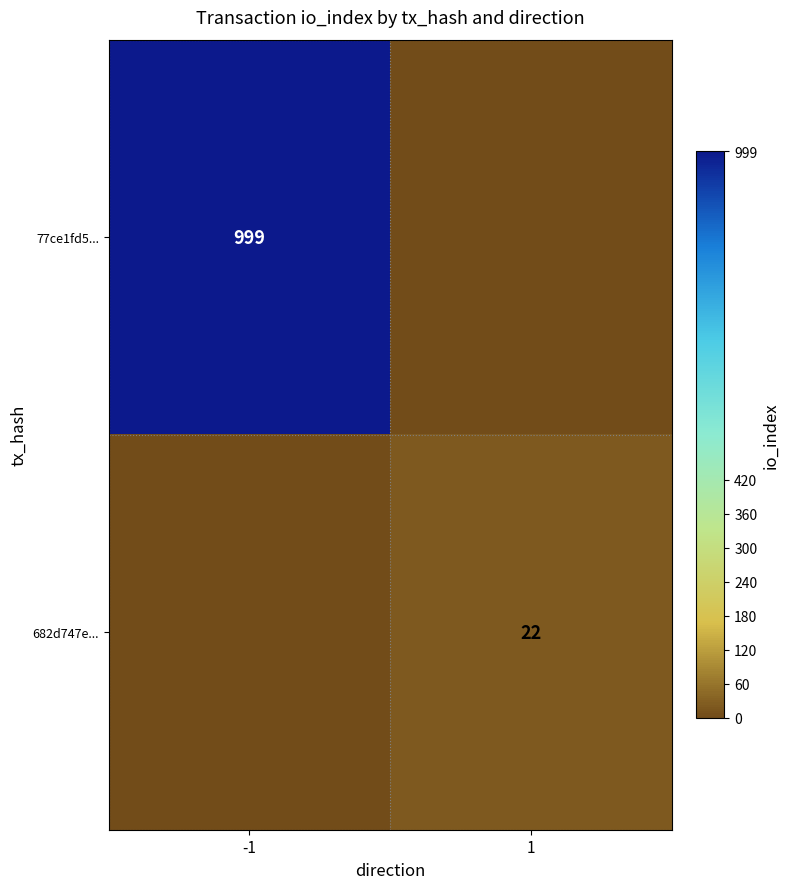

What is the total value across all series at 1?

22